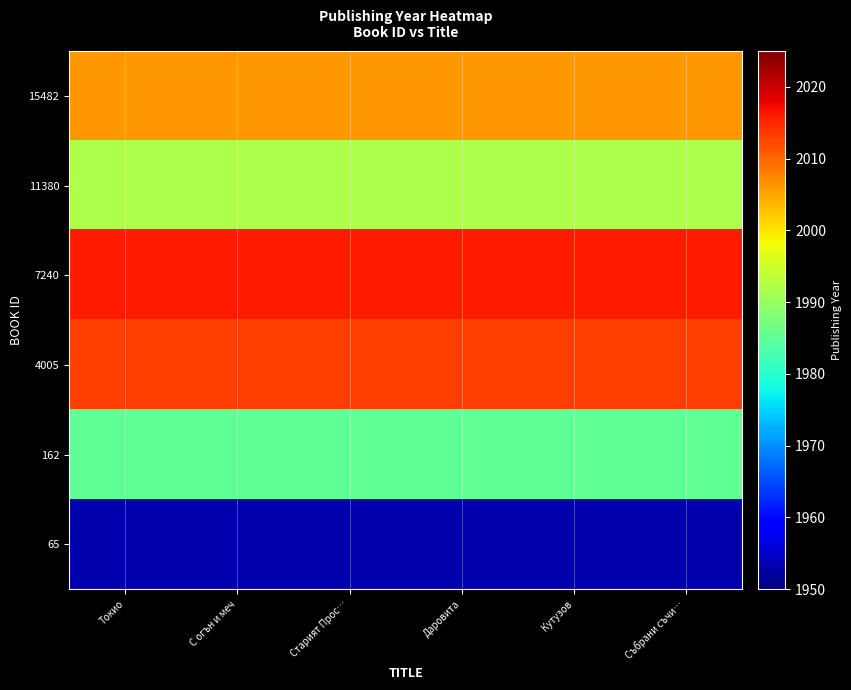

Reading left to right, transcribe all the data shown in this chart.

15482: Токио=2006	С огън и меч=2006	Старият Прос…=2006	Даровита=2006	Кутузов=2006	Събрани съчи…=2006
11380: Токио=1992	С огън и меч=1992	Старият Прос…=1992	Даровита=1992	Кутузов=1992	Събрани съчи…=1992
7240: Токио=2016	С огън и меч=2016	Старият Прос…=2016	Даровита=2016	Кутузов=2016	Събрани съчи…=2016
4005: Токио=2013	С огън и меч=2013	Старият Прос…=2013	Даровита=2013	Кутузов=2013	Събрани съчи…=2013
162: Токио=1985	С огън и меч=1985	Старият Прос…=1985	Даровита=1985	Кутузов=1985	Събрани съчи…=1985
65: Токио=1953	С огън и меч=1953	Старият Прос…=1953	Даровита=1953	Кутузов=1953	Събрани съчи…=1953